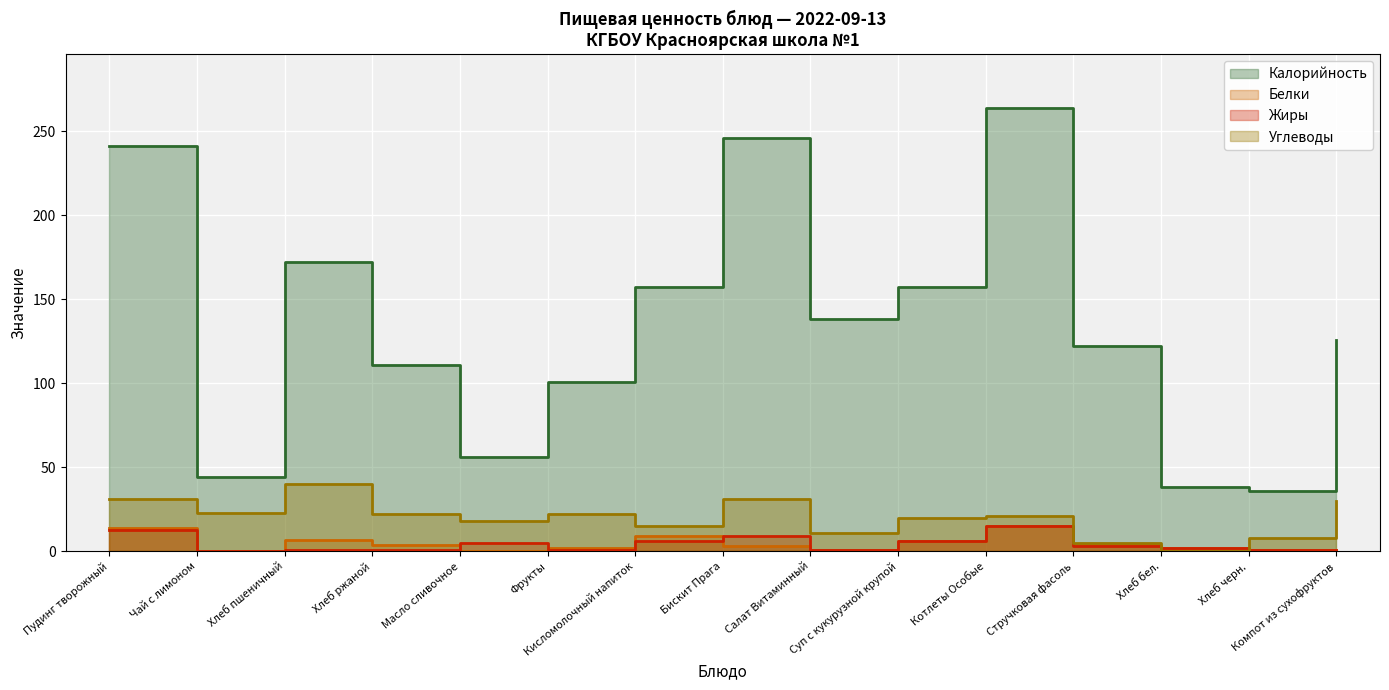

Which series has the largest total across all categories?

Калорийность